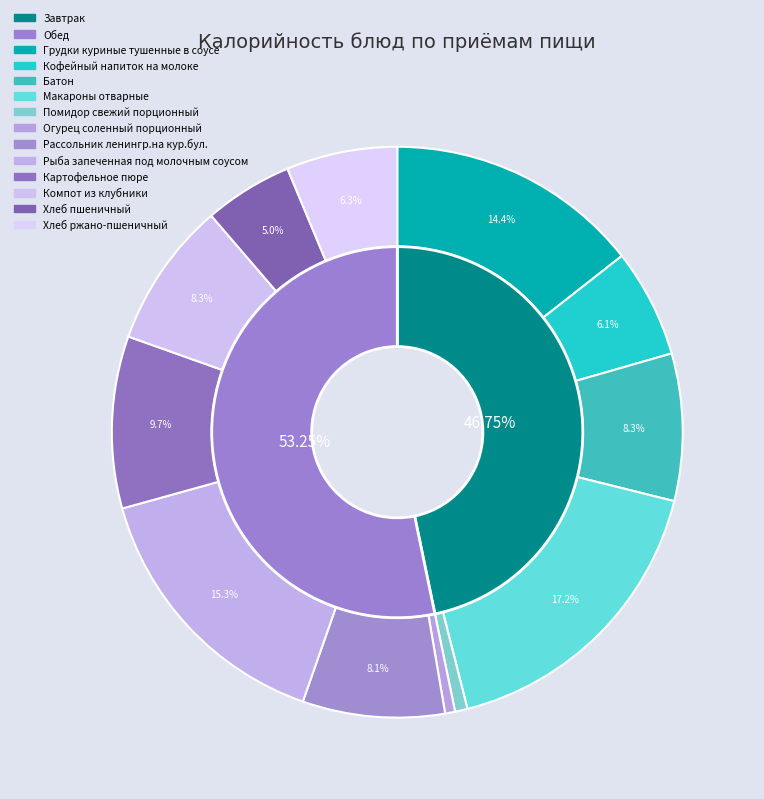

Count the number of slices in the pie.

12